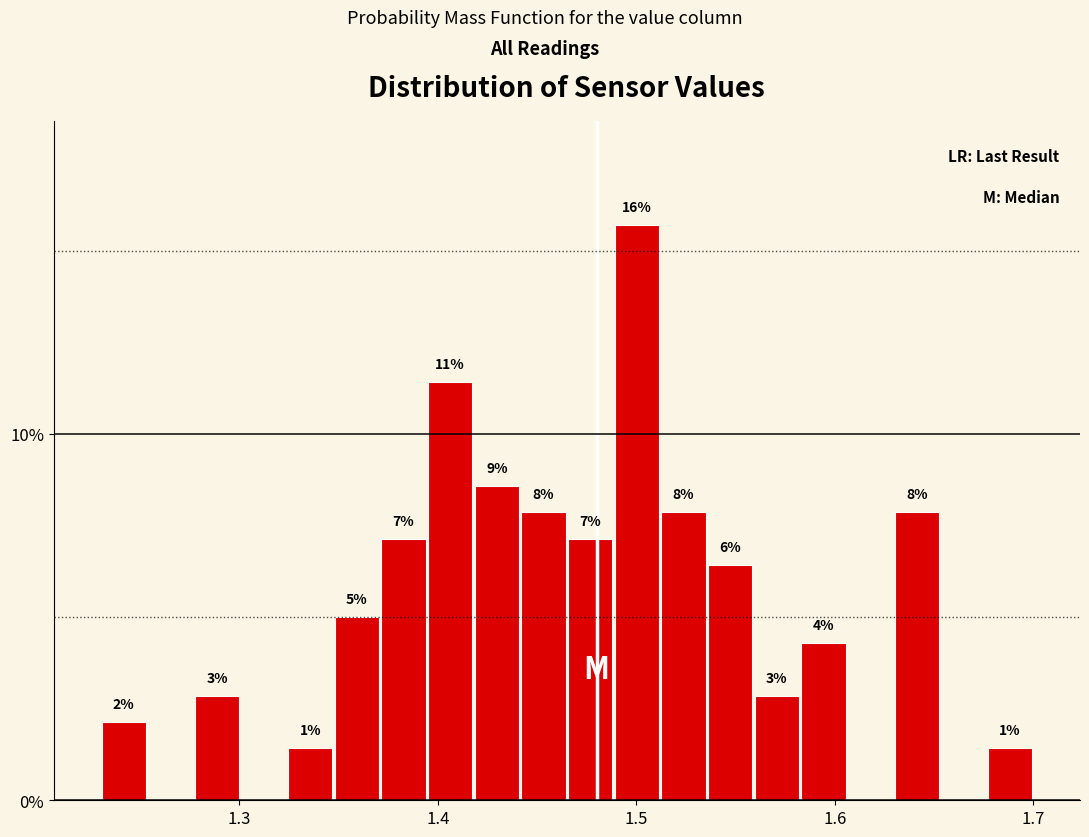

Around what value on the x-axis is the tallest bar? Give the approximate position of its centre, as read against the axis.

1.50